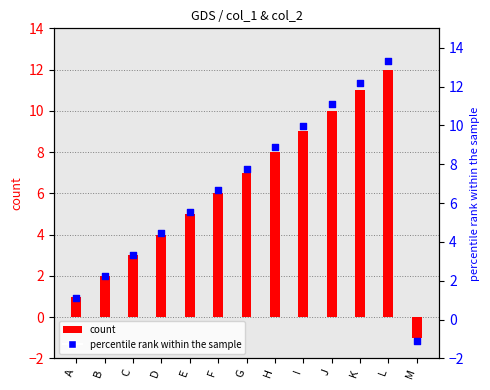

What is the total value across all series at B?

4.2